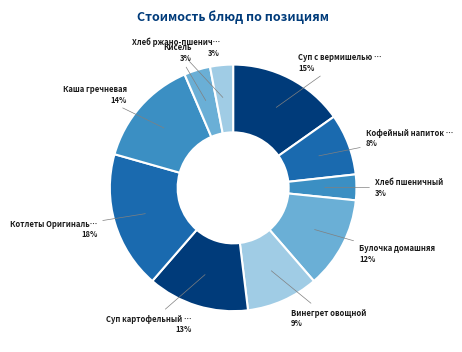

How many slices are in this pie chart?

10